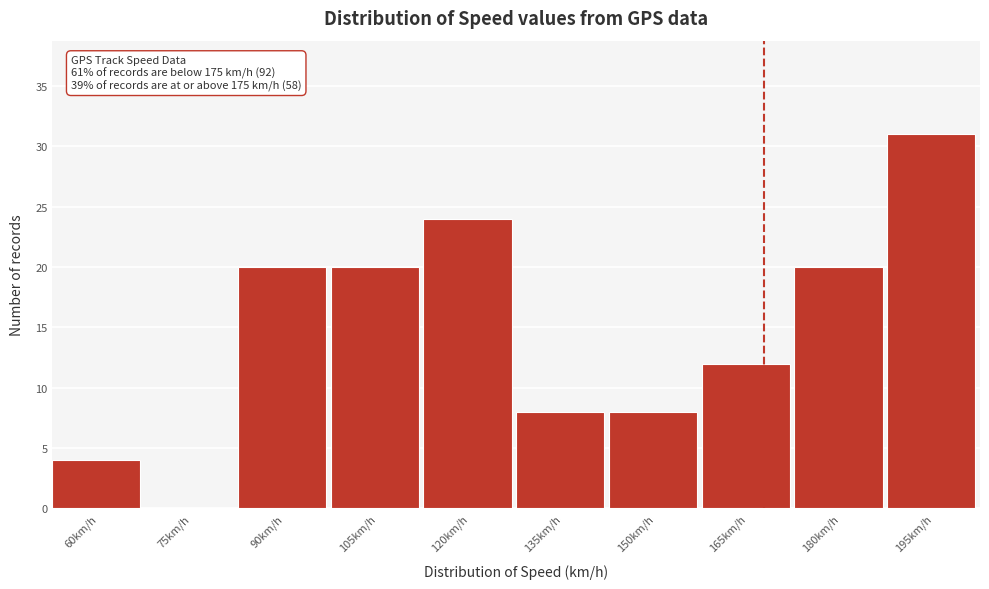

Reading left to right, transcribe all the data shown in this chart.

60km/h=4	75km/h=0	90km/h=20	105km/h=20	120km/h=24	135km/h=8	150km/h=8	165km/h=12	180km/h=20	195km/h=31